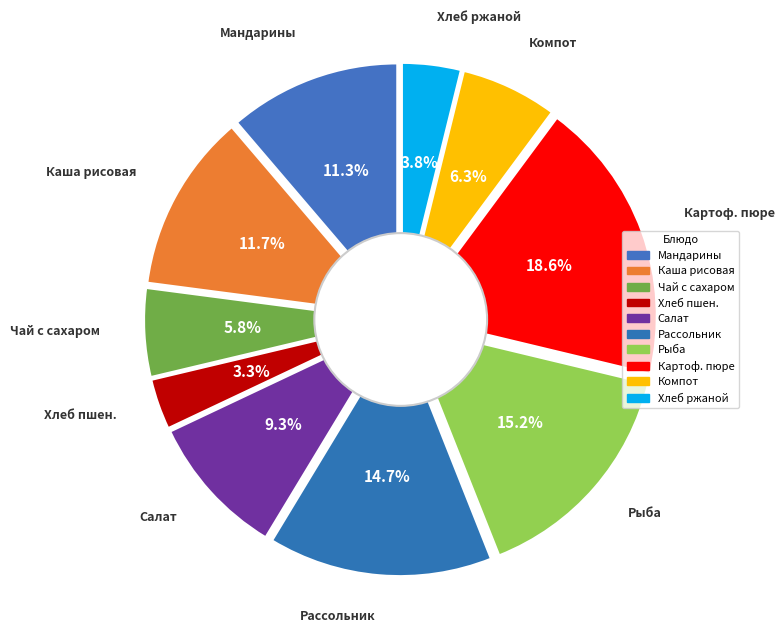

To the nearest percent, what is the difference between the largest and smallest slice percentages?

15%